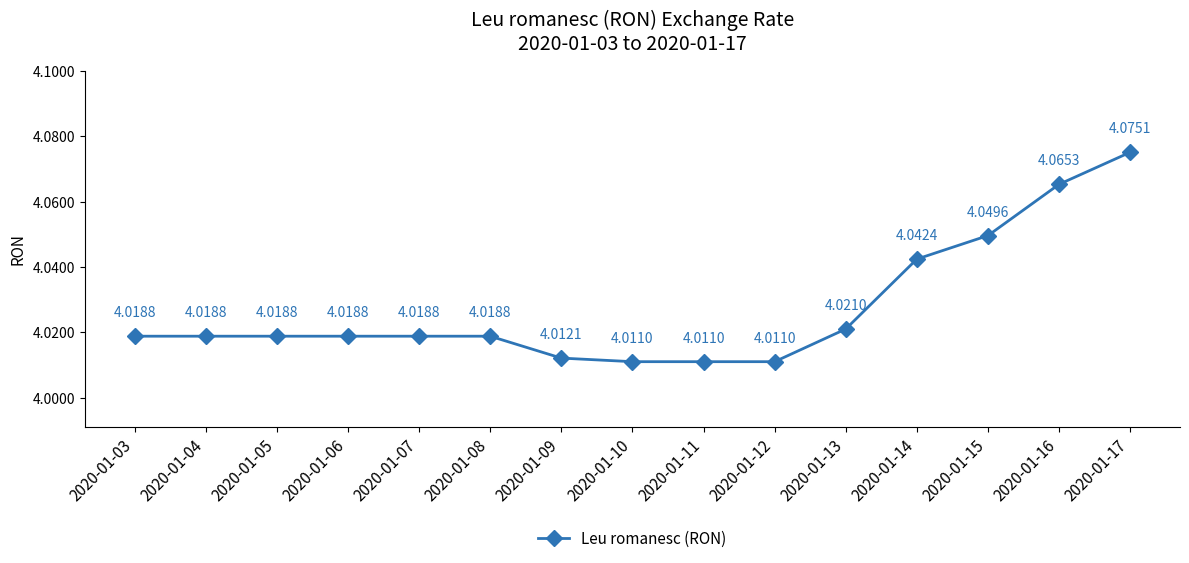

True or false: the data has more than 1 interior local peaks.

False